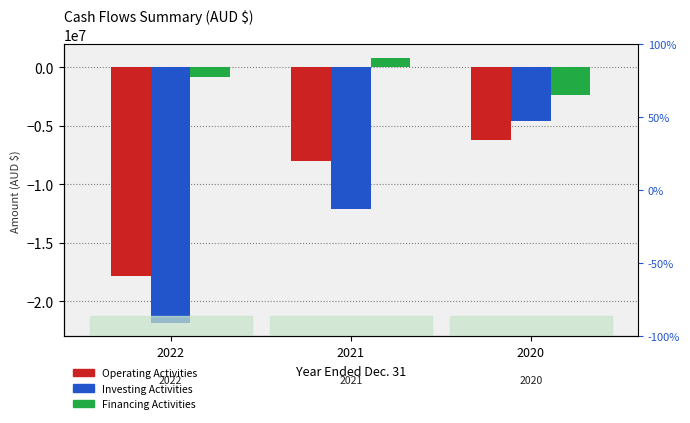

Rank the series by their average value, from highest to lowest.

Financing Activities, Operating Activities, Investing Activities